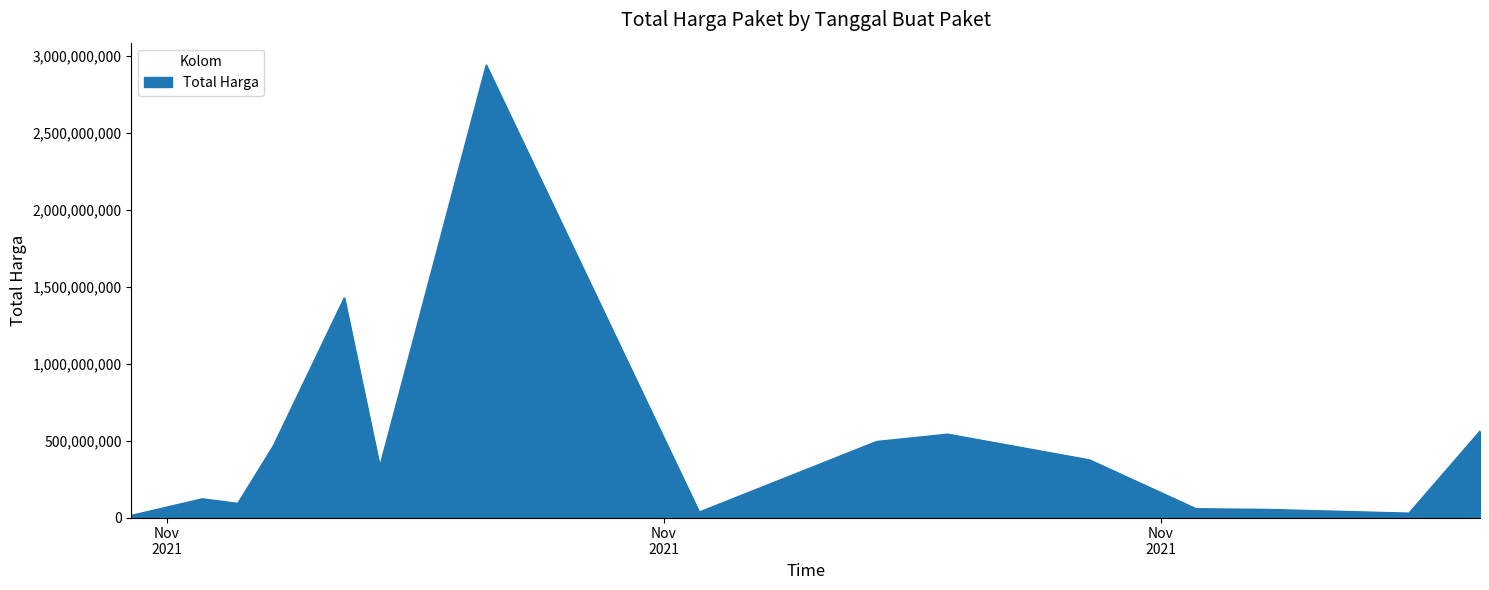

What is the difference between the maximum and minimum values?

2926175740